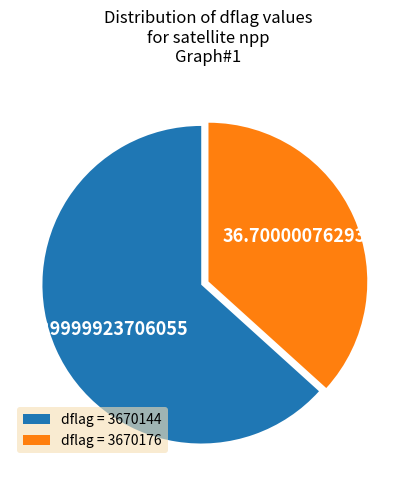

Is there a majority slice in this chart?

Yes